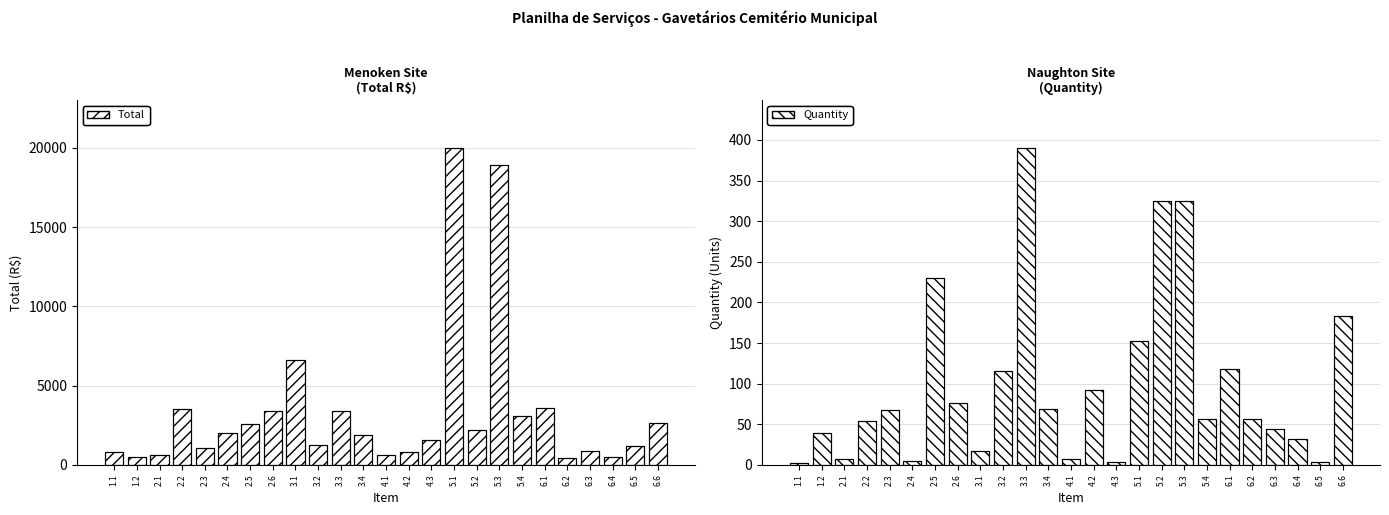

How many values in the Quantity series exceed 56?

12